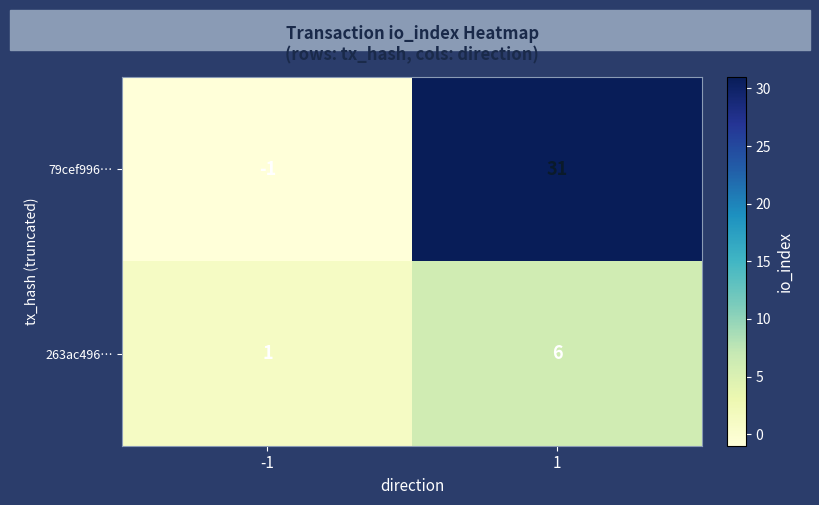

Between -1 and 1, which series saw the biggest shift?

79cef996…